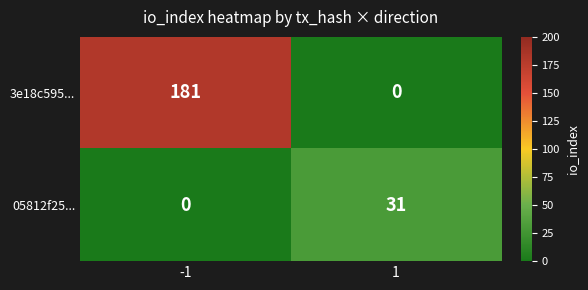

True or false: 3e18c595... has a value of 100 at 1.

False